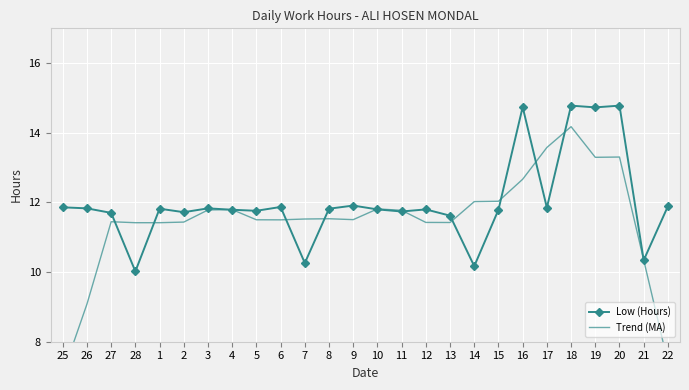

Count the number of categories in the chart.

26